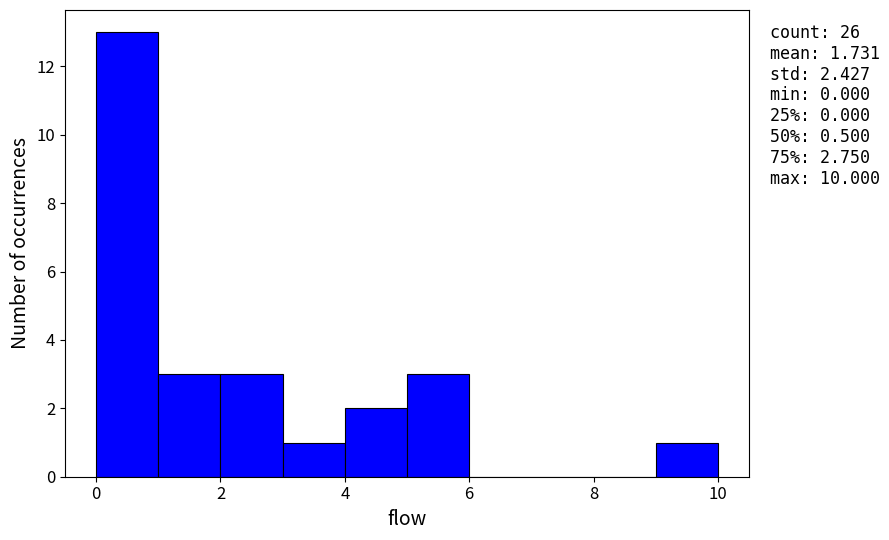

Which range on the x-axis has the tallest bar?

0 to 1